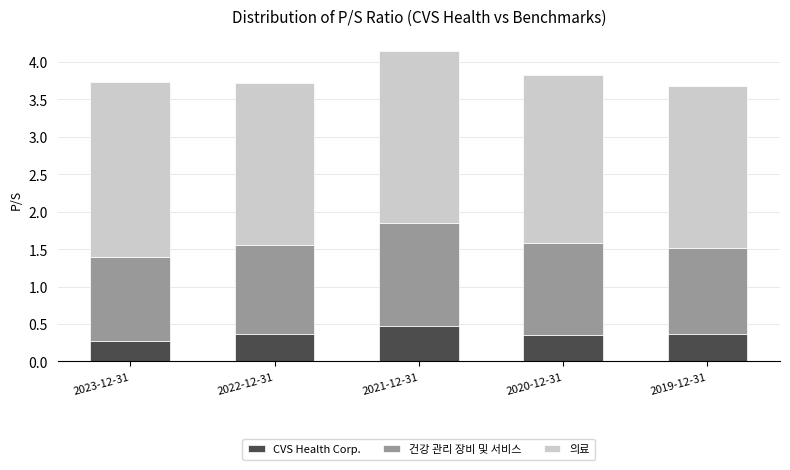

At which category is the sum across all series the highest?

2021-12-31